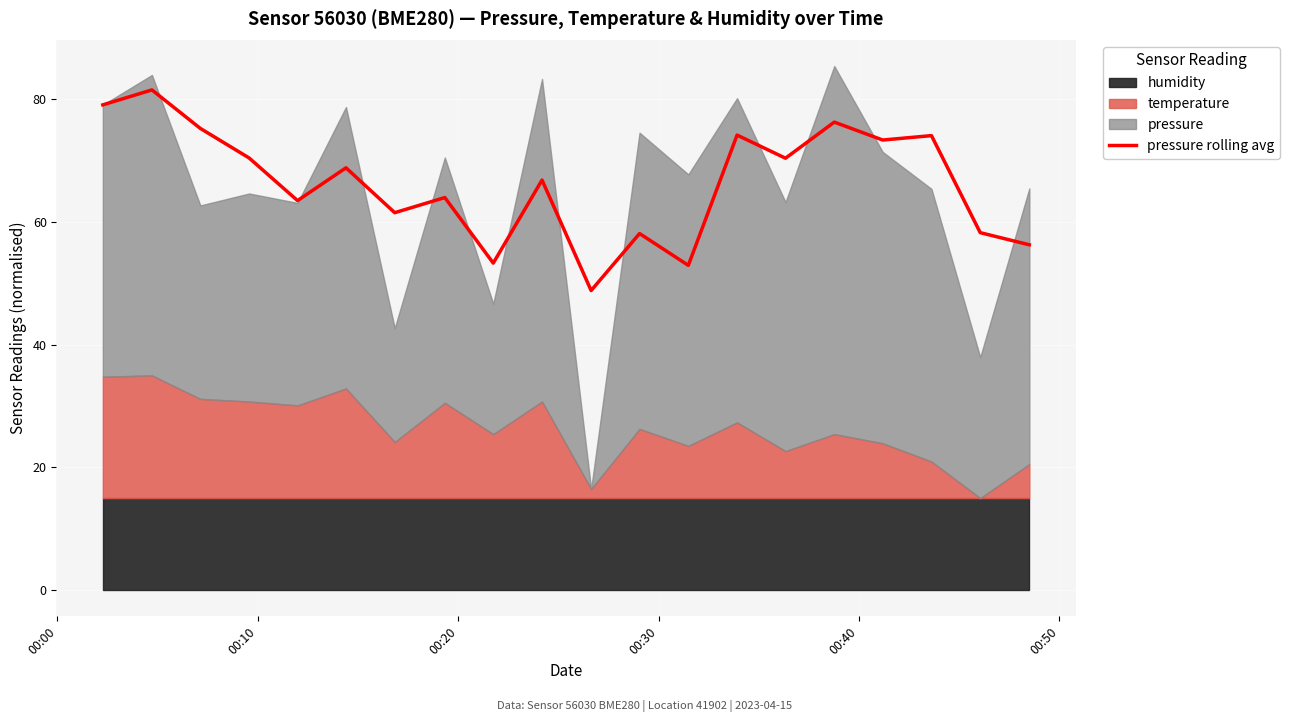

What is the lowest value of the pressure rolling avg series?

48.8